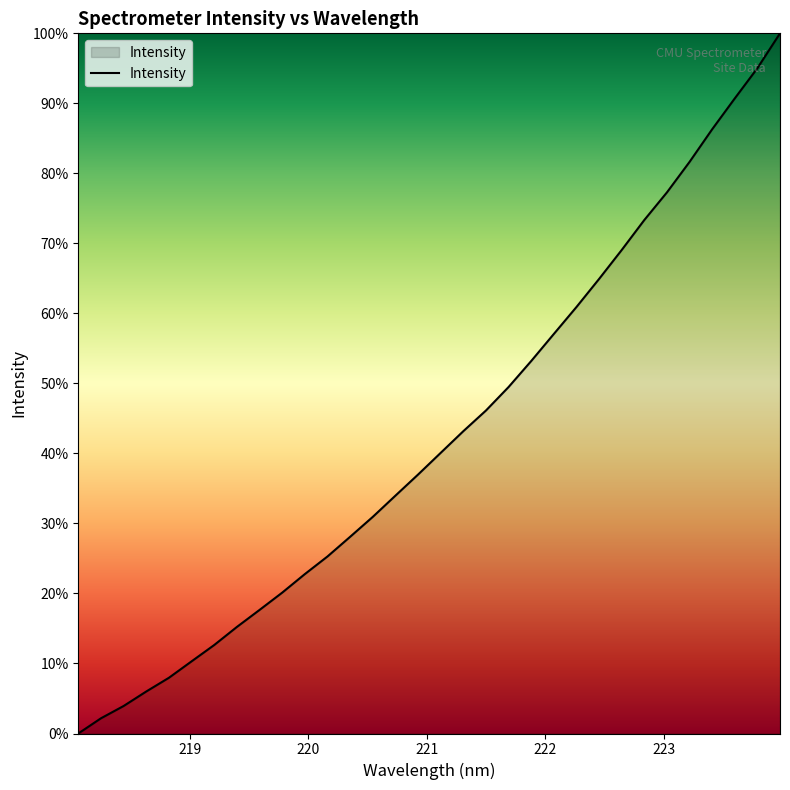

What is the difference between the maximum and minimum values?

100.0